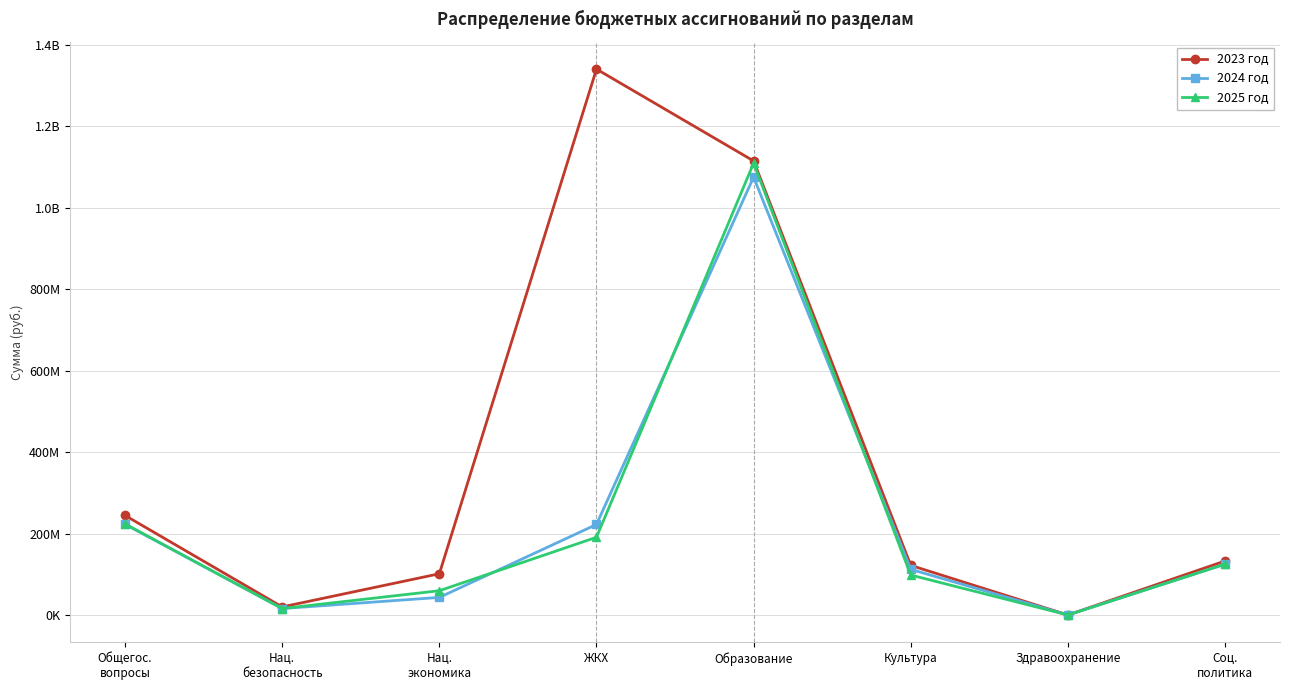

Does the chart have visible grid lines?

Yes